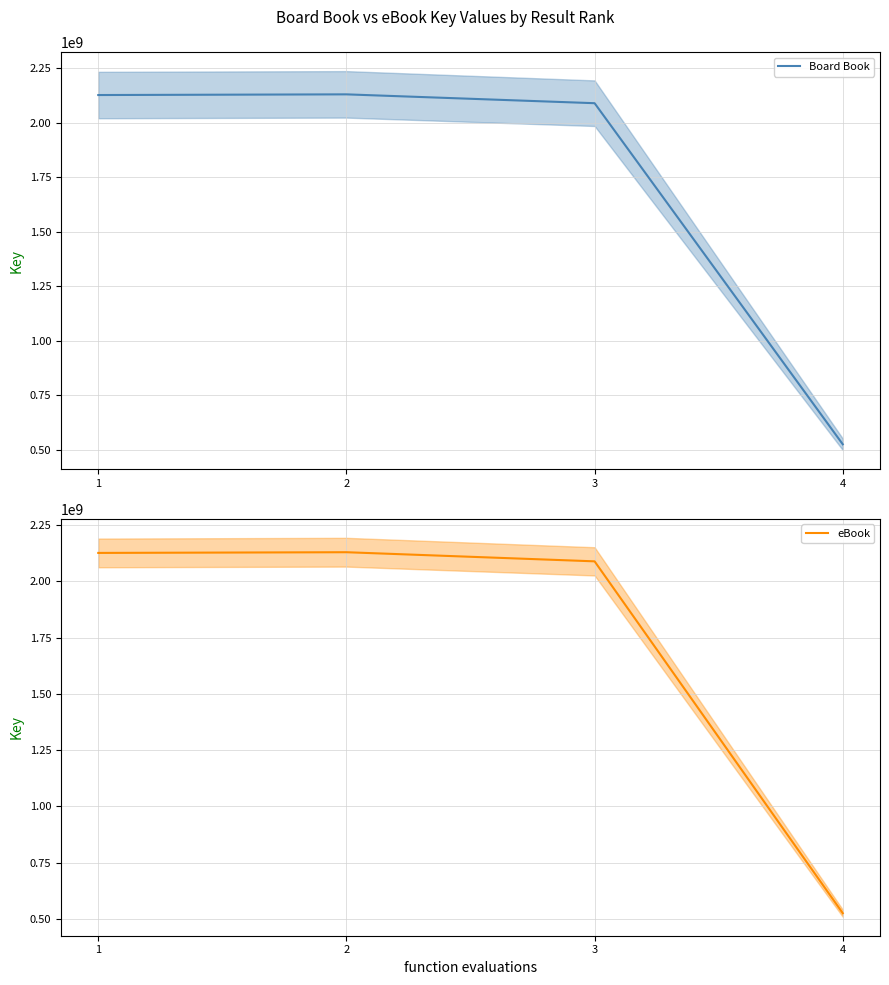

The value of Board Book at 4 is 526139081. True or false?

True